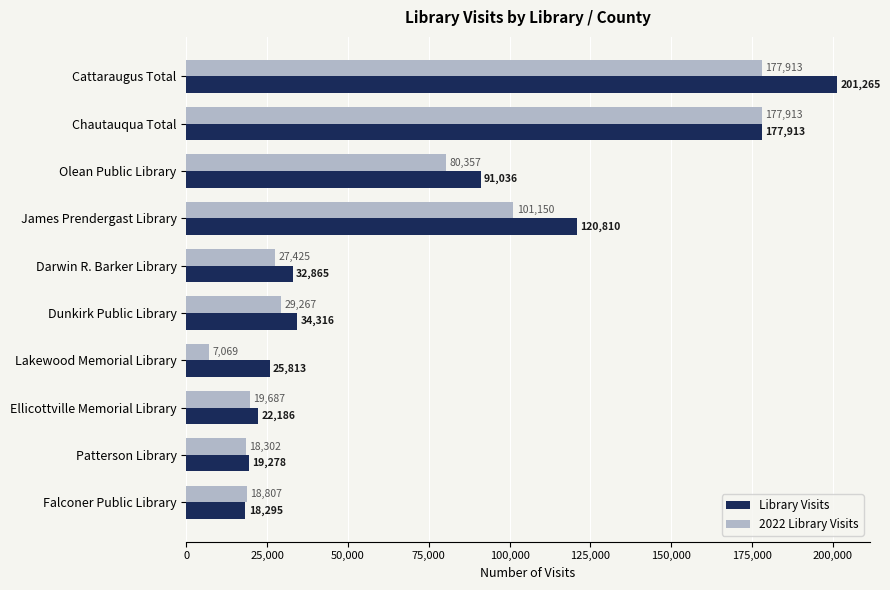

The 2022 Library Visits series shows 29267 at Dunkirk Public Library. True or false?

True